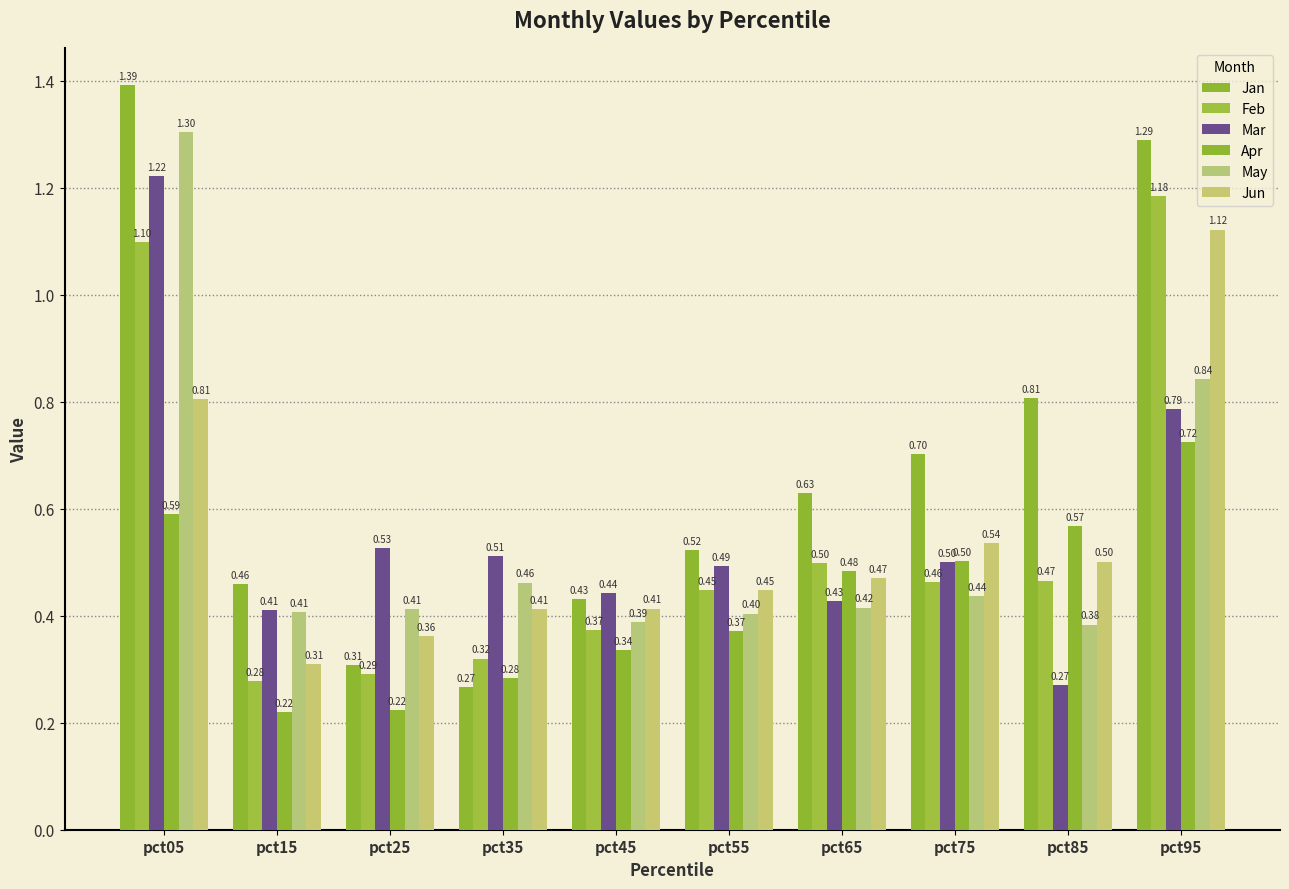

How many groups of bars are there?

10